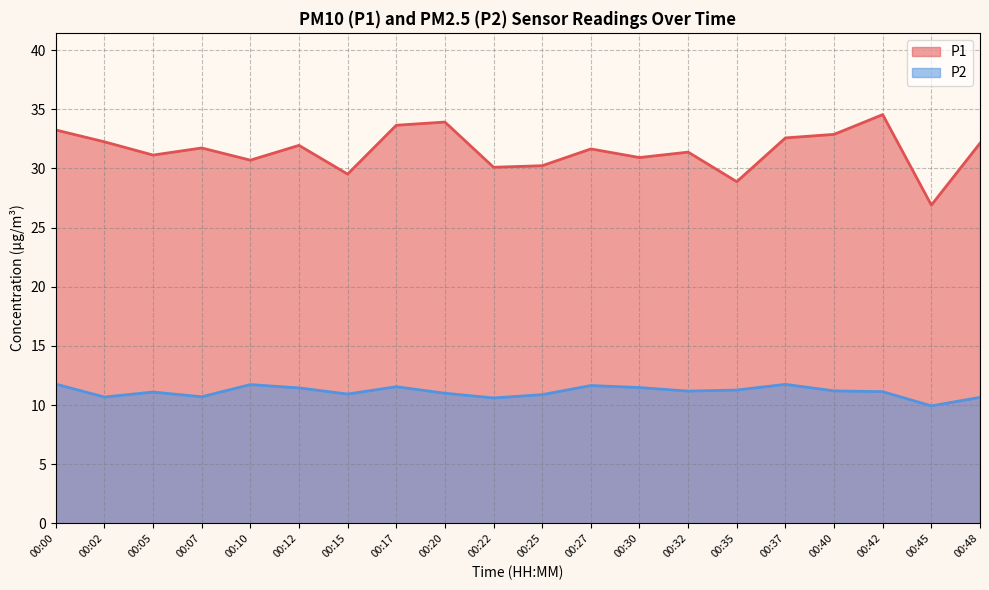

At which category does P1 reach its first local peak?

00:07